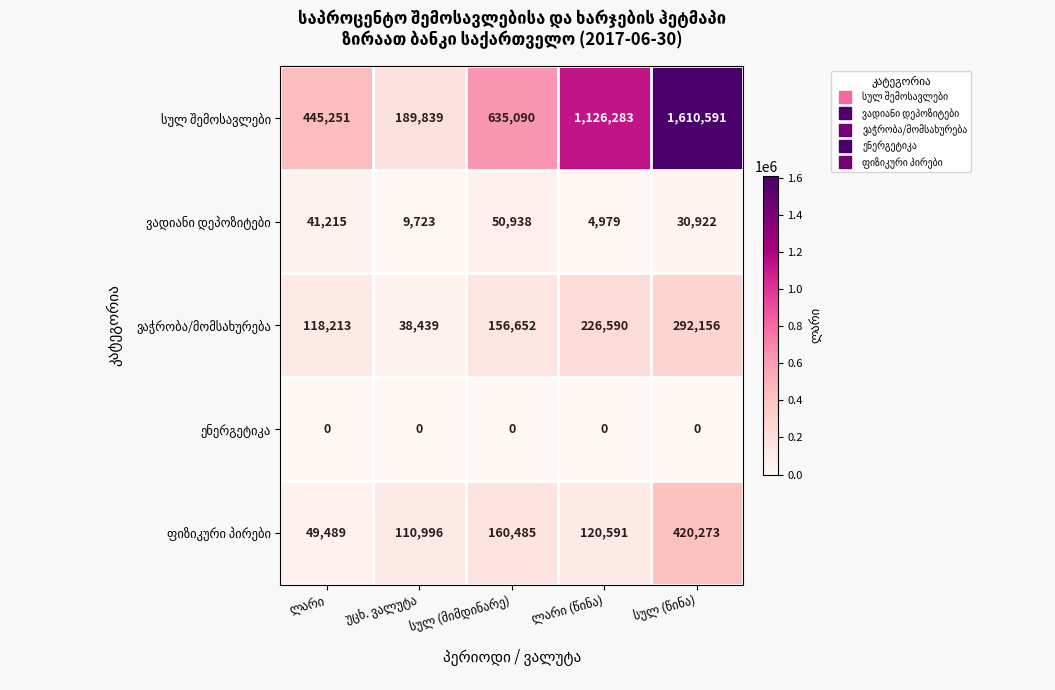

At how many categories does at least one series exceed 445938?

3